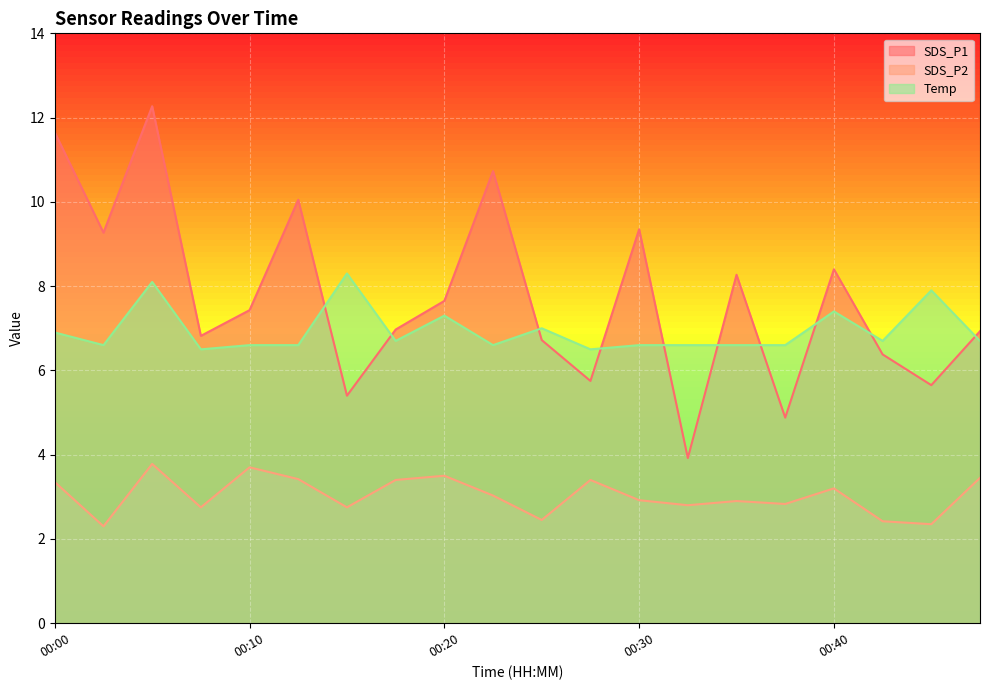

Is the value of SDS_P1 at 00:42 greater than the value of Temp at 00:00?

No